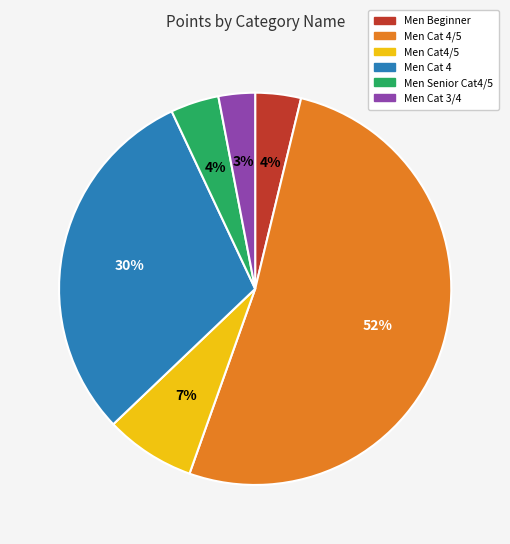

Approximately how many times larger is the value at Men Cat 3/4 compared to Men Cat4/5?

0.4